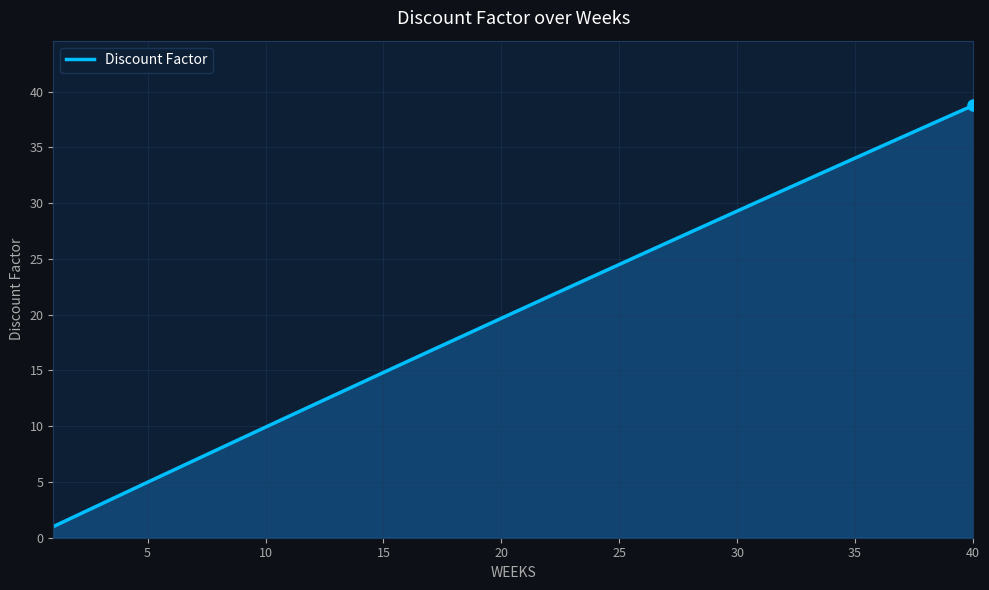

What is the difference between the maximum and minimum values?

37.8